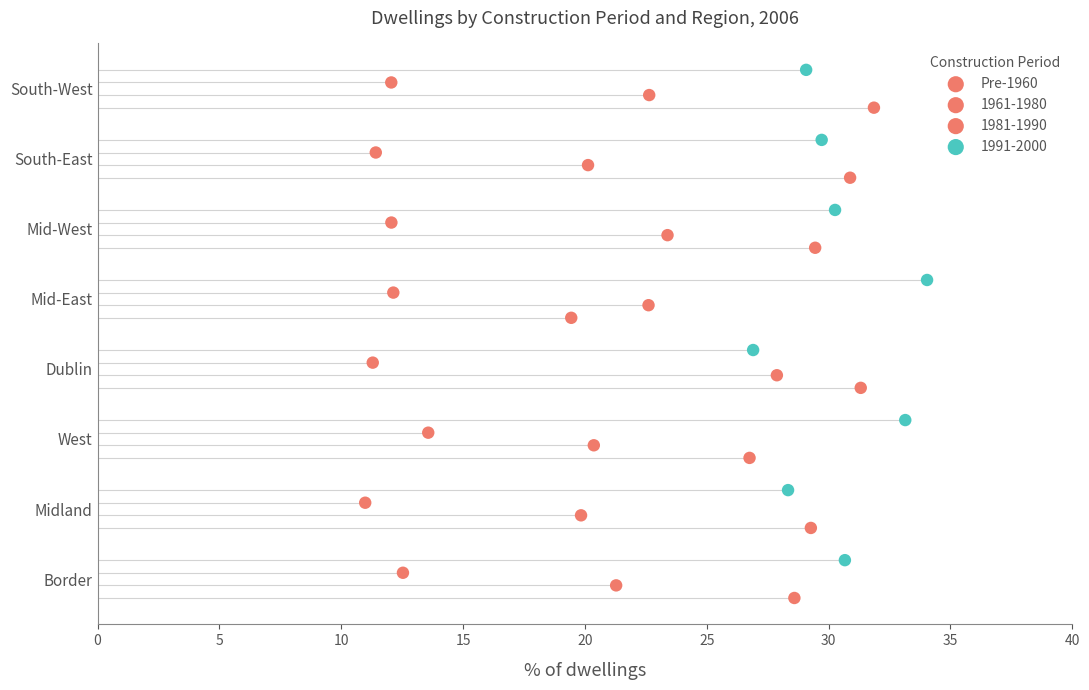

What is the change in value from 0 to 5?

+1.0